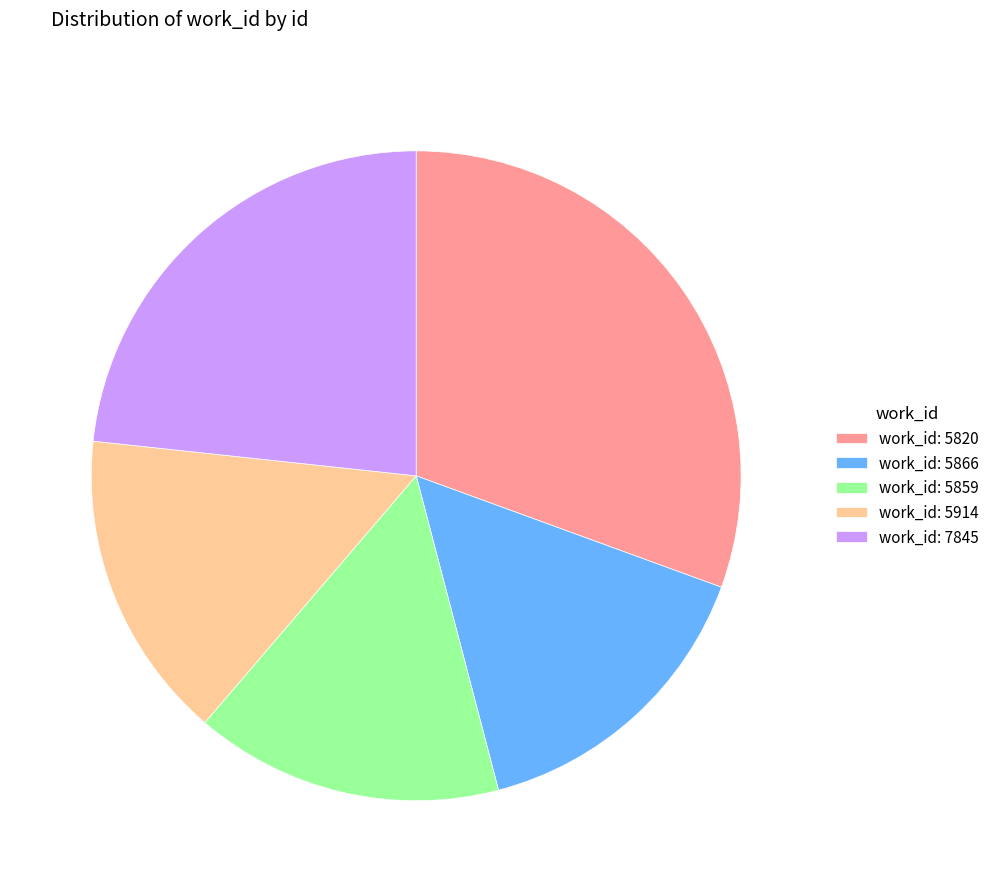

How many segments does this pie chart have?

5